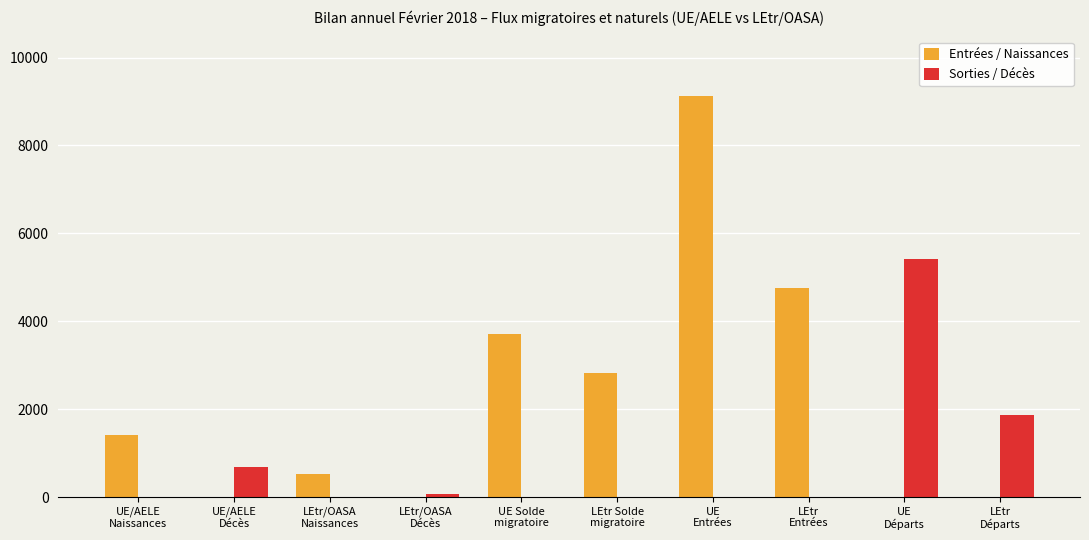

Which series has the largest total across all categories?

Entrées / Naissances